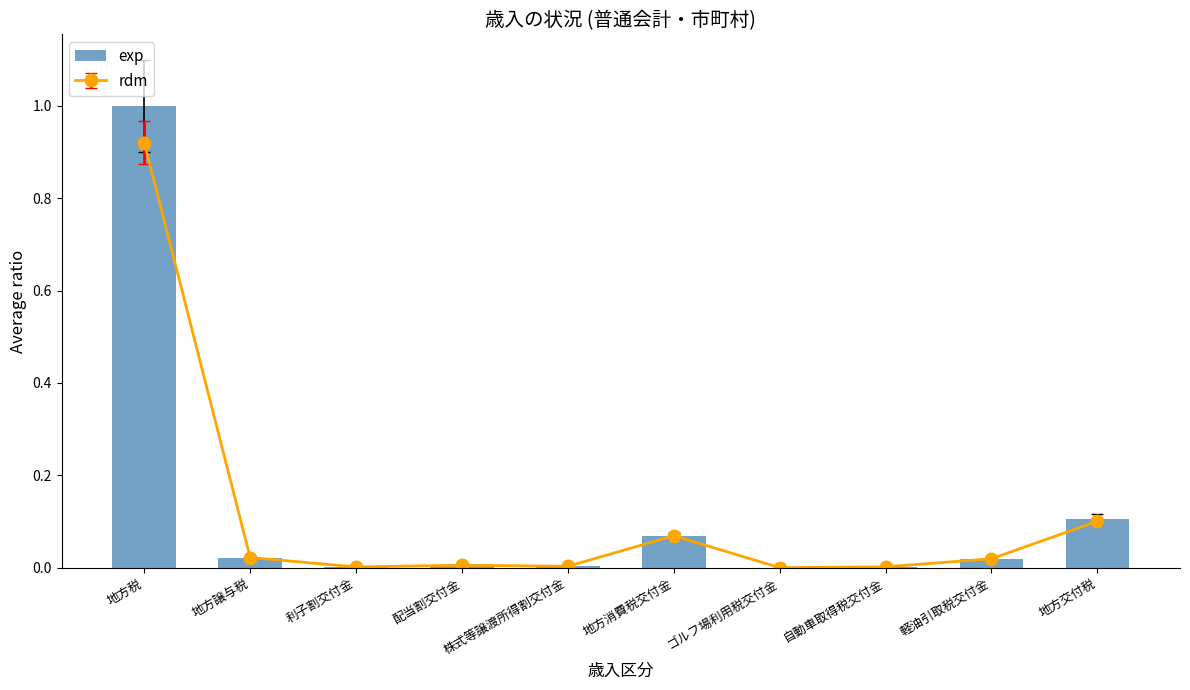

Between 株式等譲渡所得割交付金 and 地方税, which is larger?

地方税